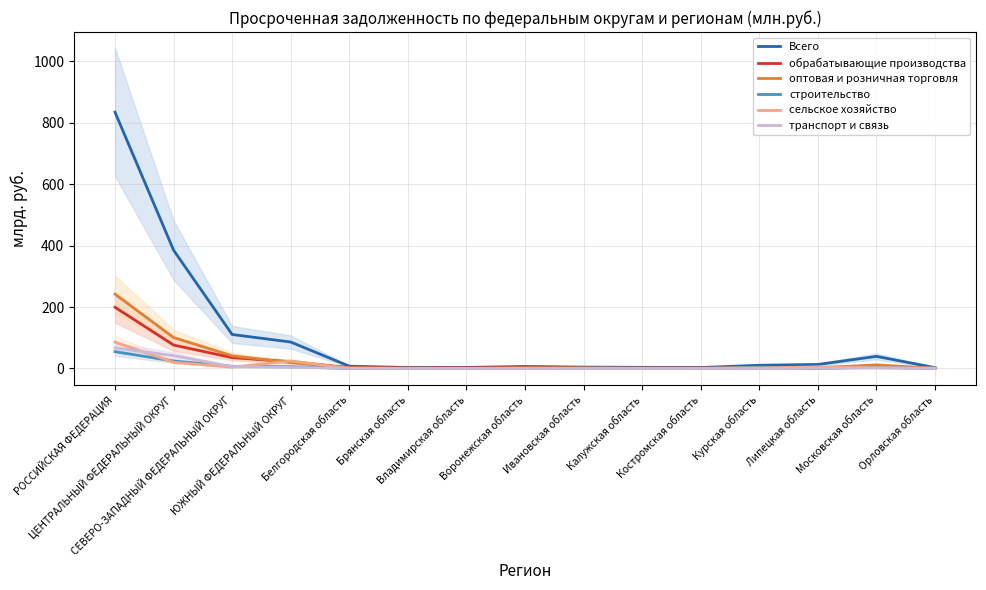

What is the maximum value shown in the chart?

834.7